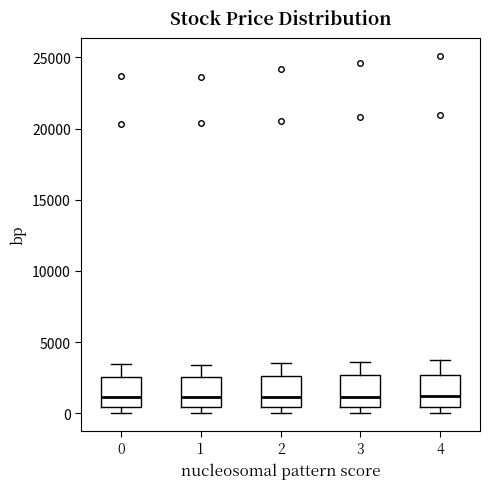

Reading left to right, transcribe this box plot: for each box, give where its median line is, the range the box spans, and where its two whiskers end, as read against the y-axis. The values are not printed on the chart, so give them approximately, as read against the axis.

0: median 1000, box 500 to 2500, whiskers 0 to 3500
1: median 1000, box 500 to 2500, whiskers 0 to 3500
2: median 1000, box 500 to 2500, whiskers 0 to 3500
3: median 1000, box 500 to 2500, whiskers 0 to 3500
4: median 1000, box 500 to 2500, whiskers 0 to 3500